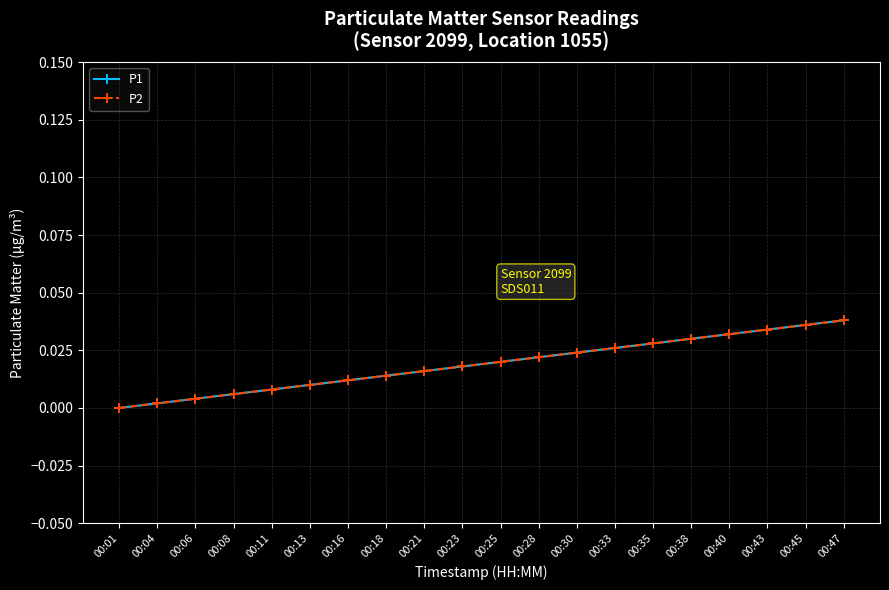

At which category does the chart reach its peak across all series?

00:47